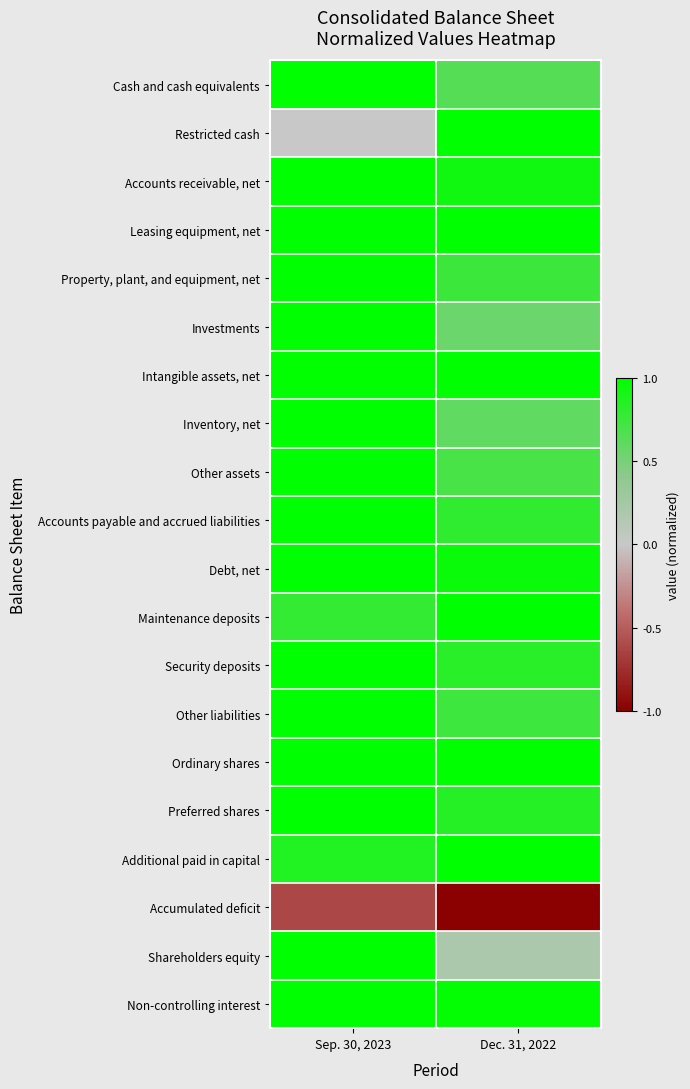

What is the minimum value shown in the chart?

-1.0